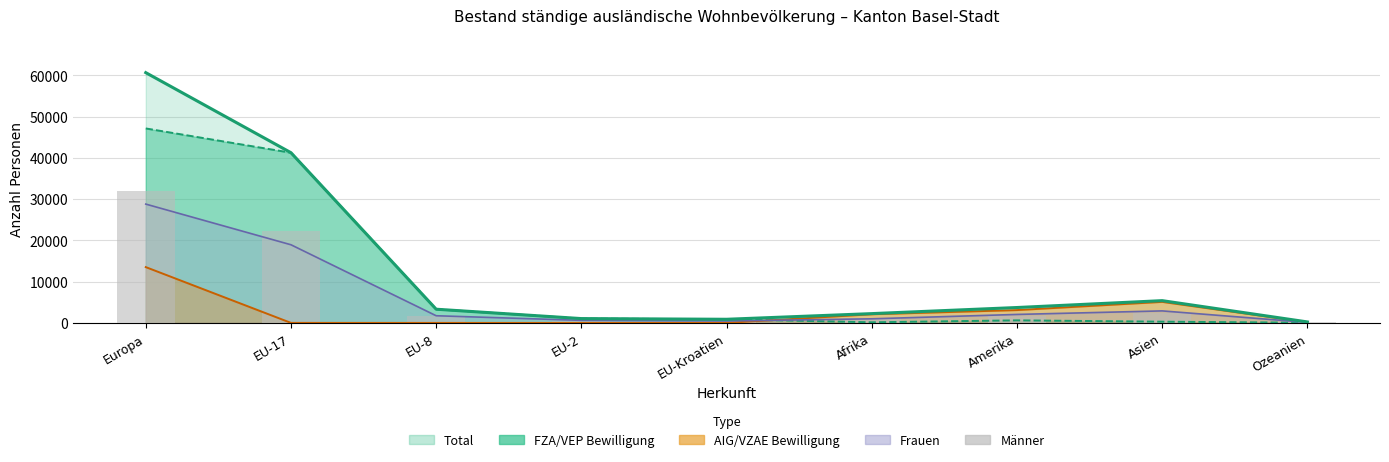

What position from the left is Ozeanien?

9